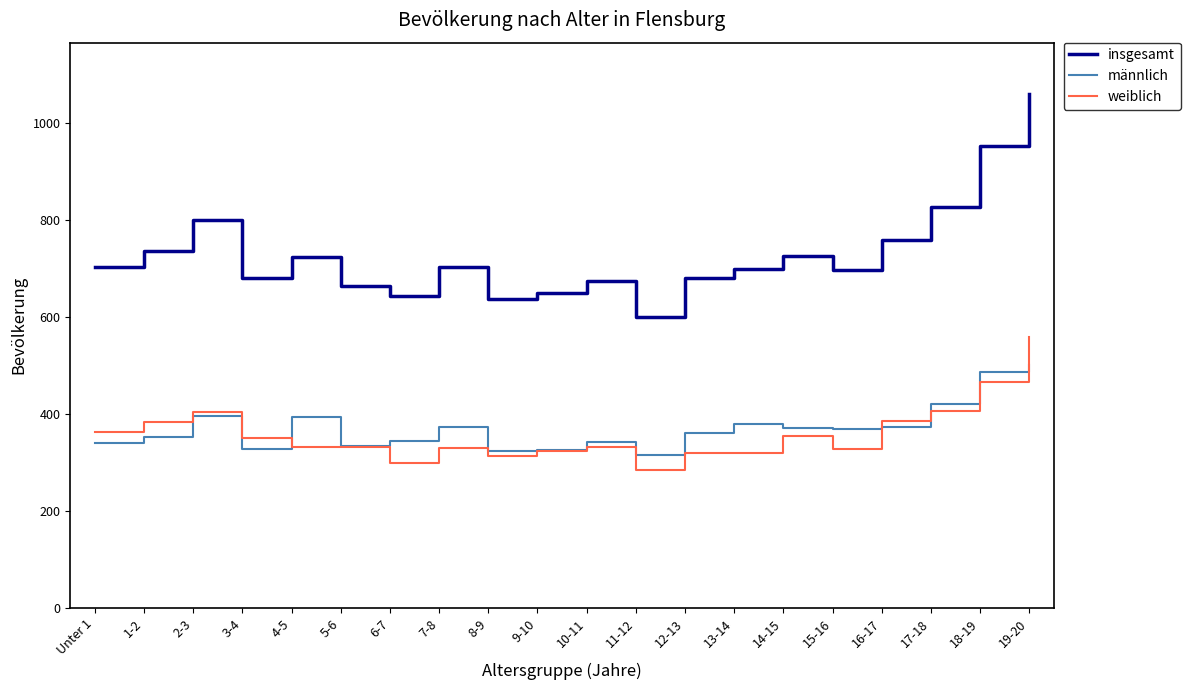

True or false: insgesamt and männlich intersect in this chart.

False